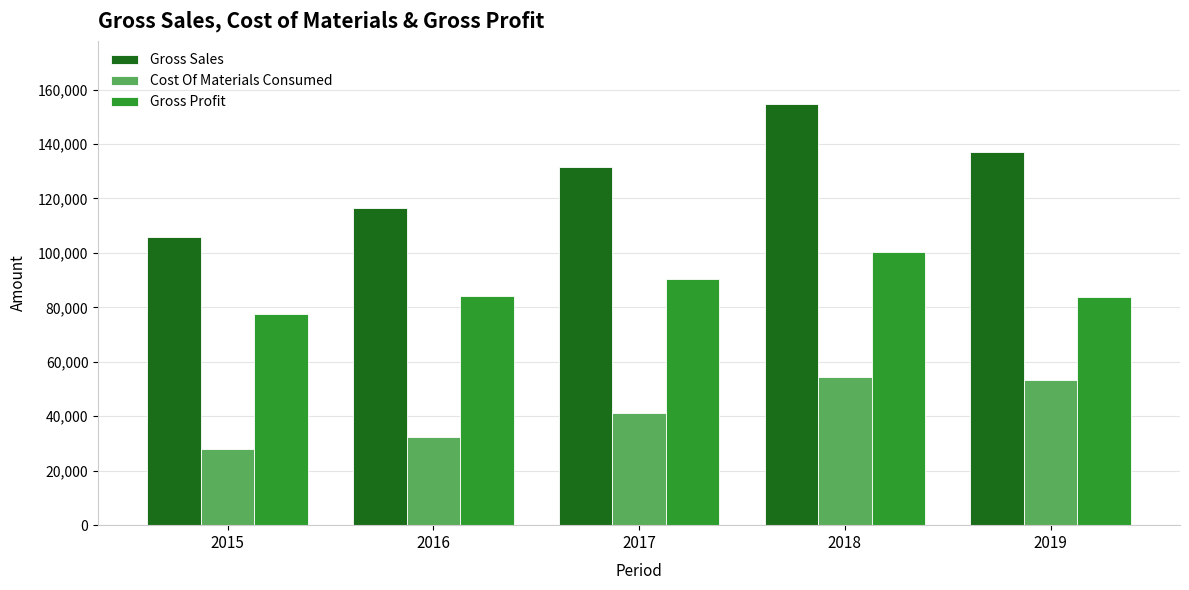

What is the value of the Gross Profit bar at the 3rd from the left?

90536.1